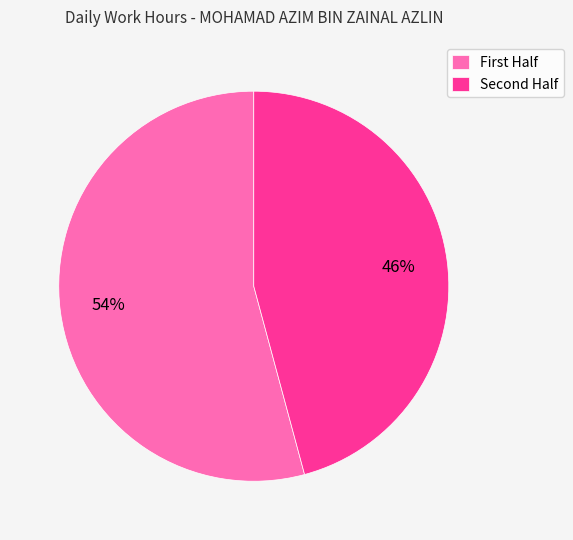

To the nearest percent, what is the difference between the largest and smallest slice percentages?

8%